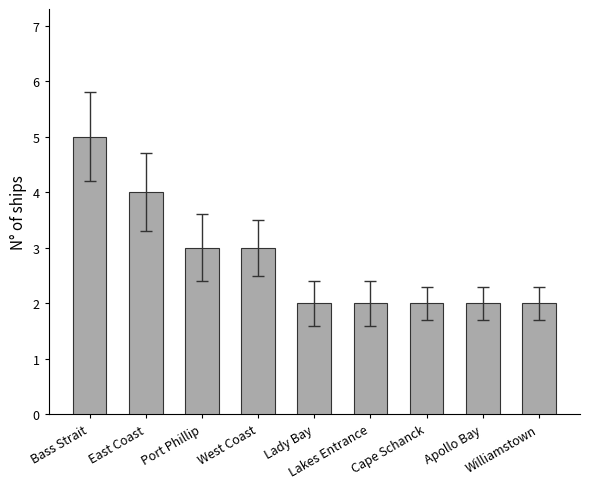

What is the change in value from Bass Strait to Apollo Bay?

-3